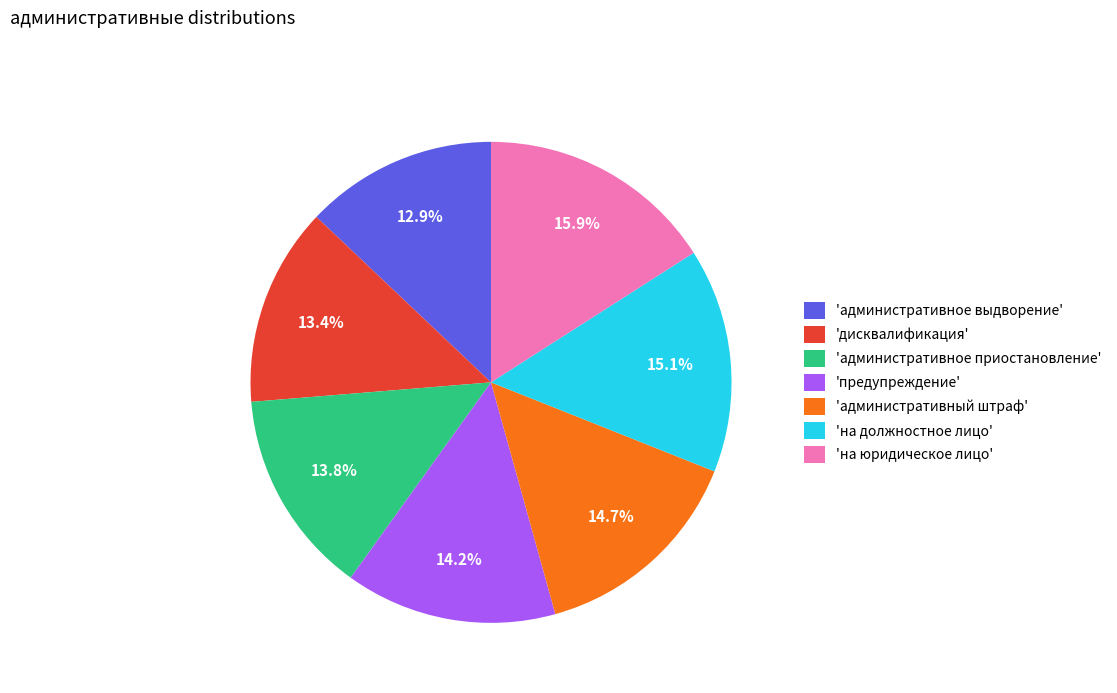

What percentage is NOT represented by 'на юридическое лицо'?

84.1%